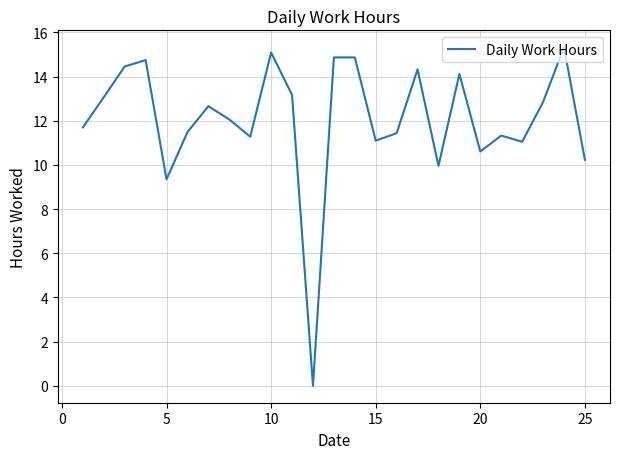

What is the greatest value displayed?

15.3